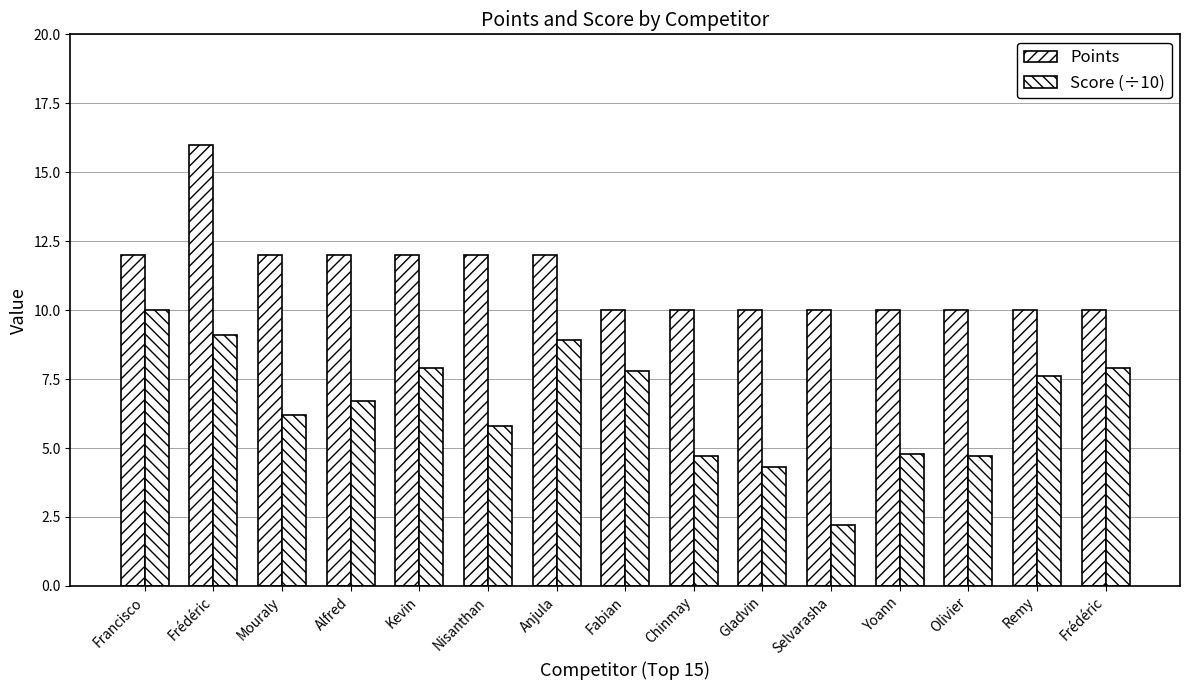

How many data points in Score (÷10) are above 6?

9